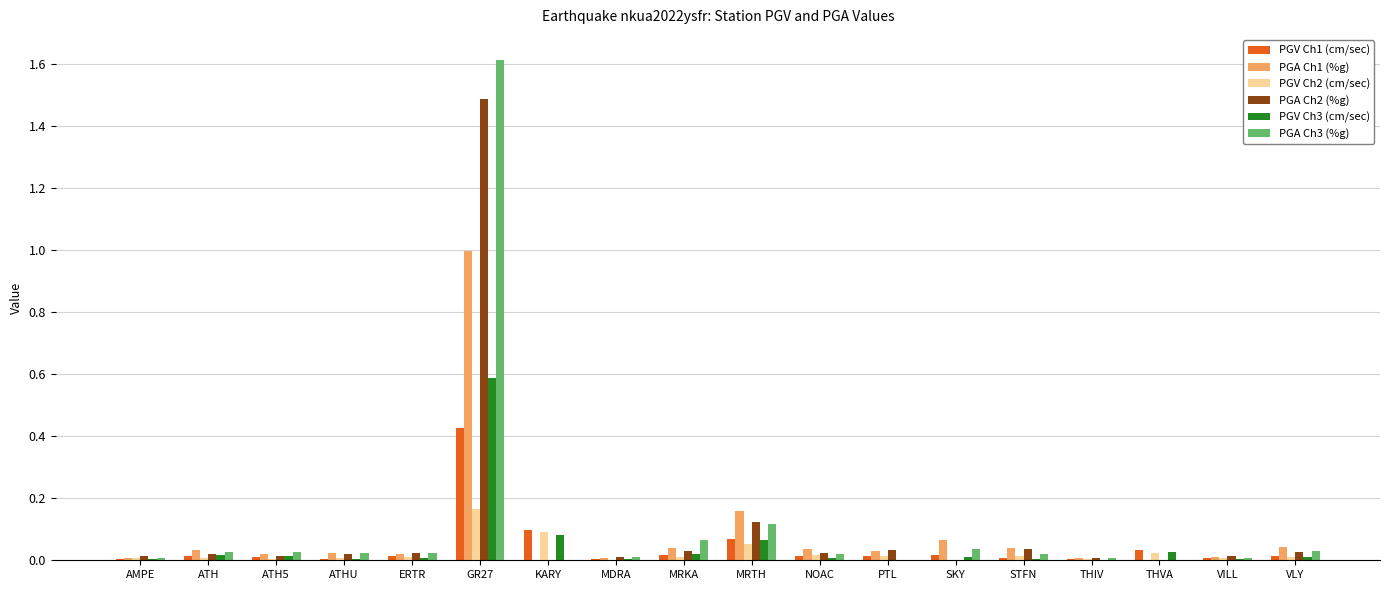

What is the sum of all PGA Ch3 (%g) values?

2.0